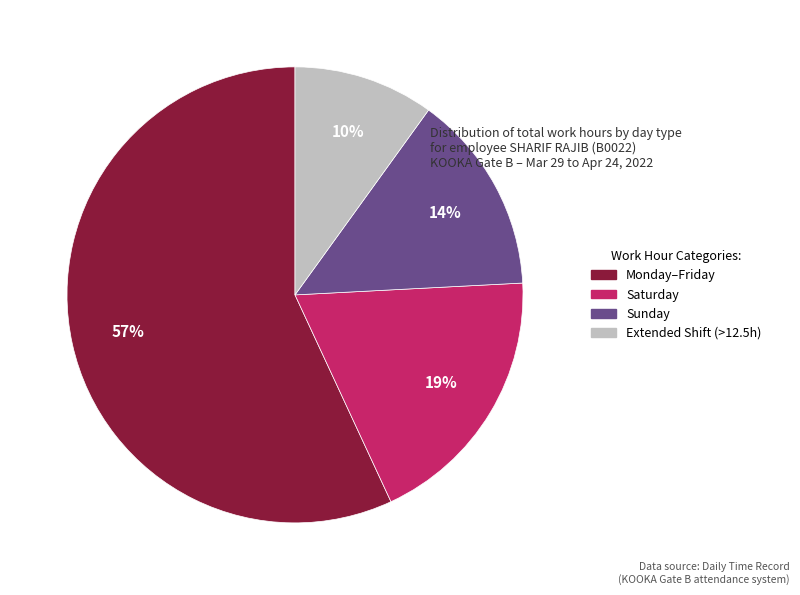

Does any single category account for the majority?

Yes